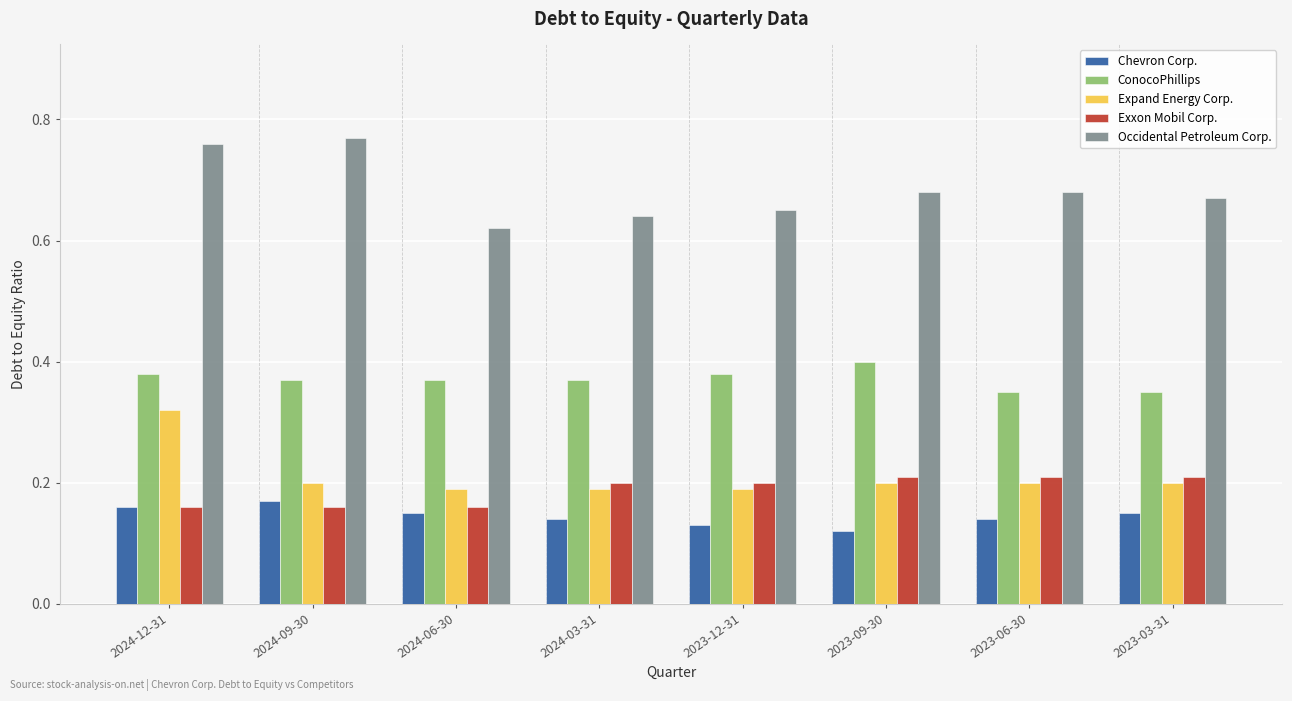

Which category has the highest value in the ConocoPhillips series?

2023-09-30